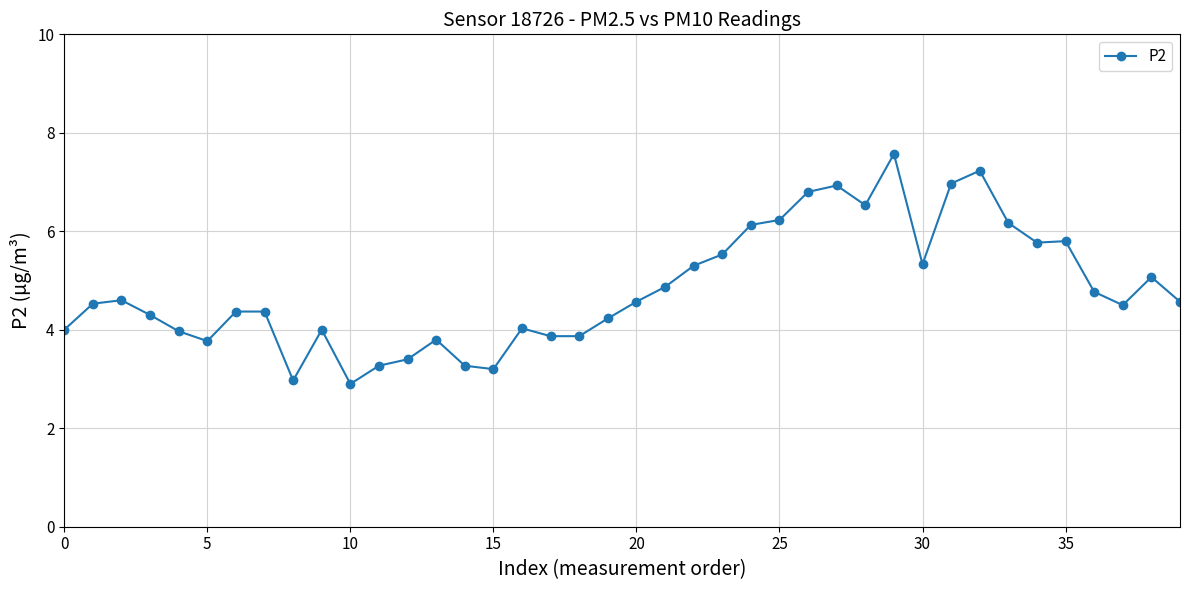

What is the value of the 8th point from the left?

4.4